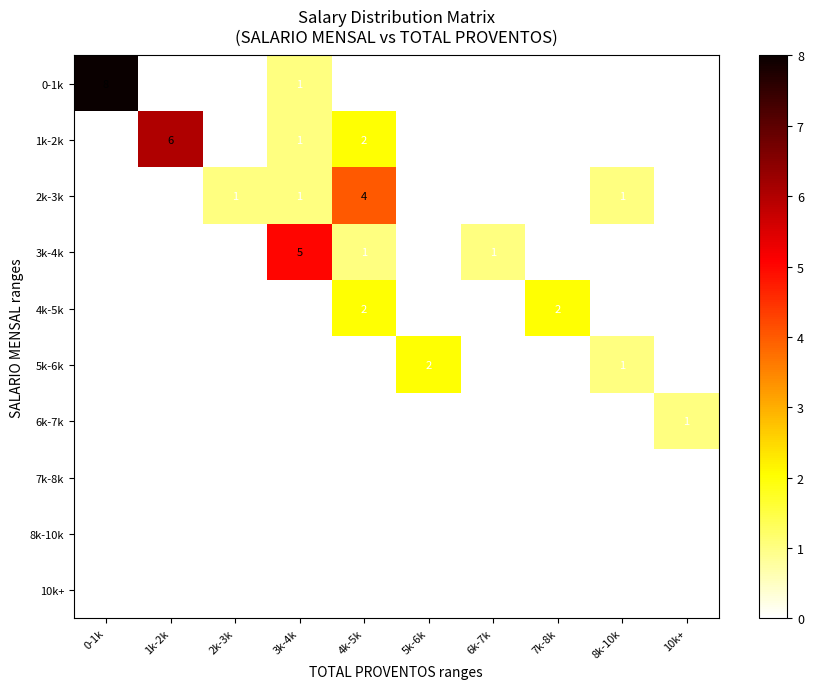

What is the spread (max minus min) of values at 1k-2k?

6